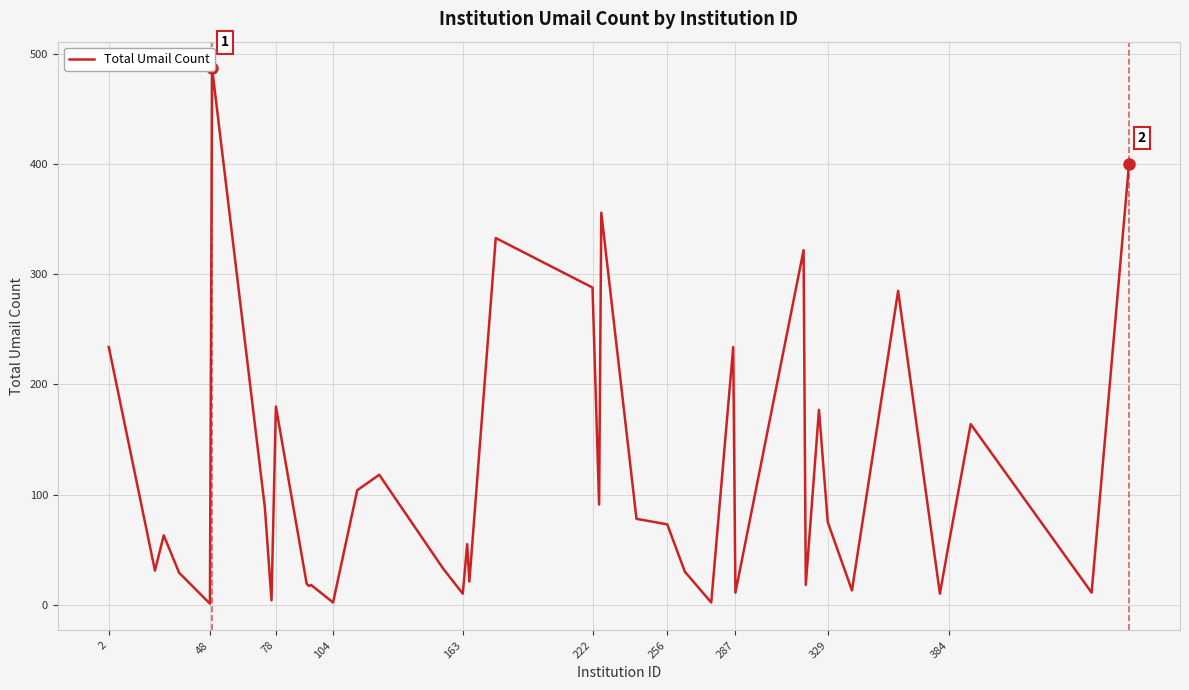

Does the chart display data point markers on the line(s)?

No